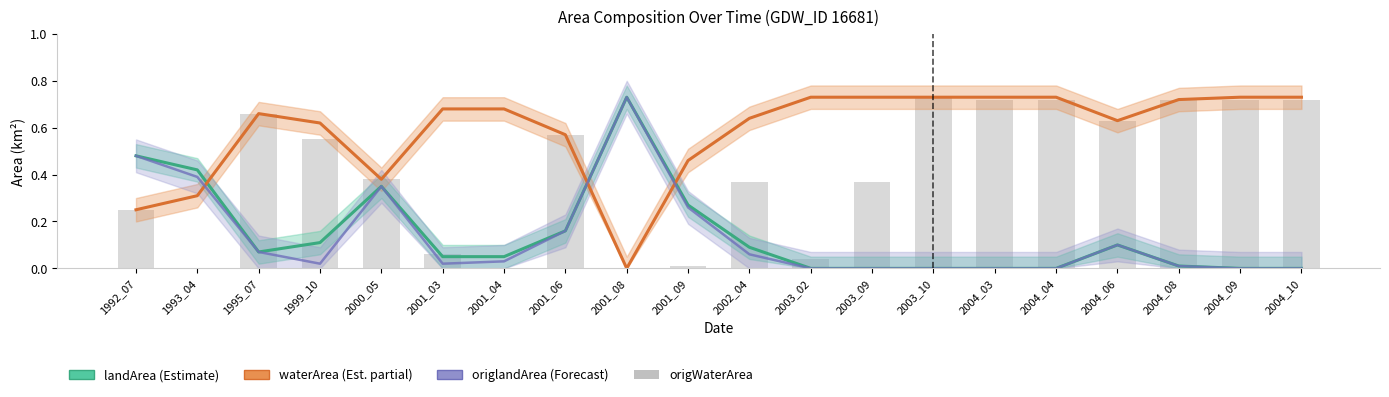

Which category has the highest value in the origlandArea (Forecast) series?

2001_08